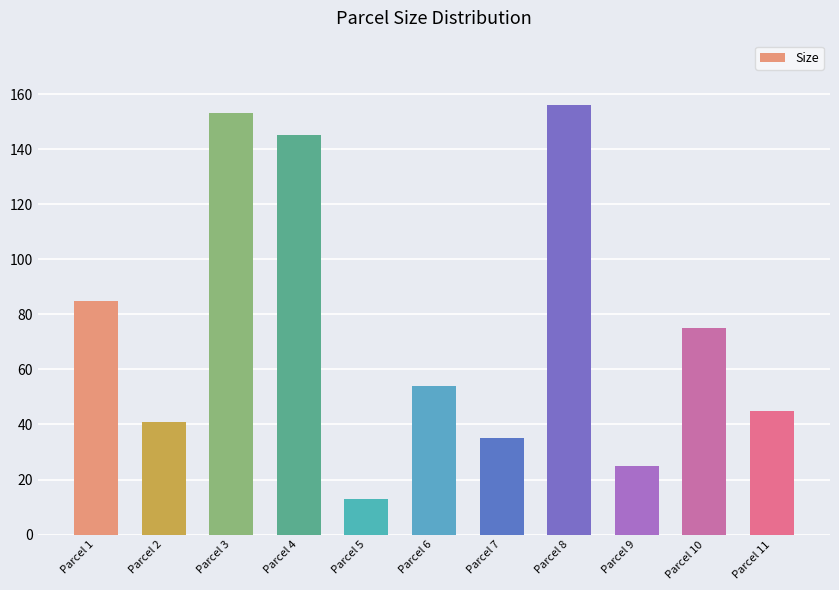

What is the minimum value shown in the chart?

13